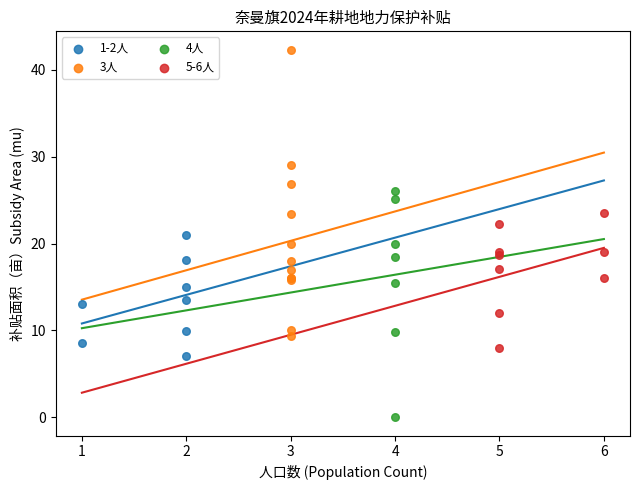

Which series has the largest Y range (max minus min)?

3人